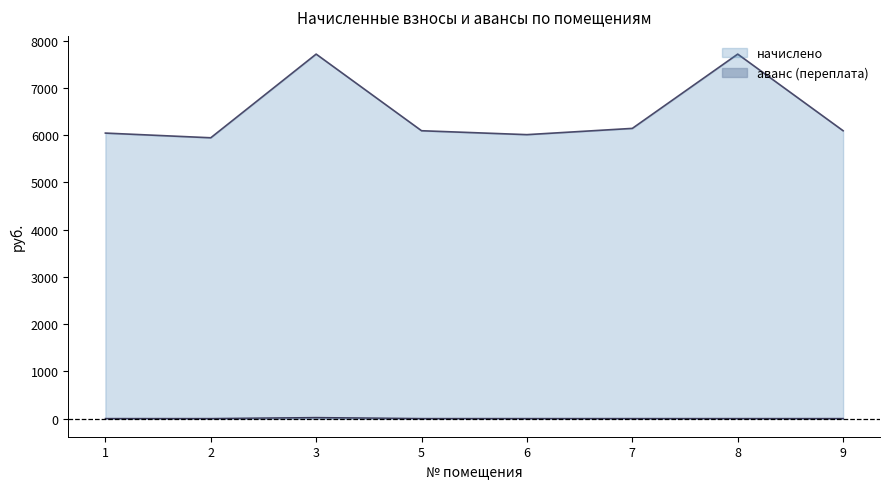

Rank the series by their average value, from highest to lowest.

начислено, аванс (переплата)